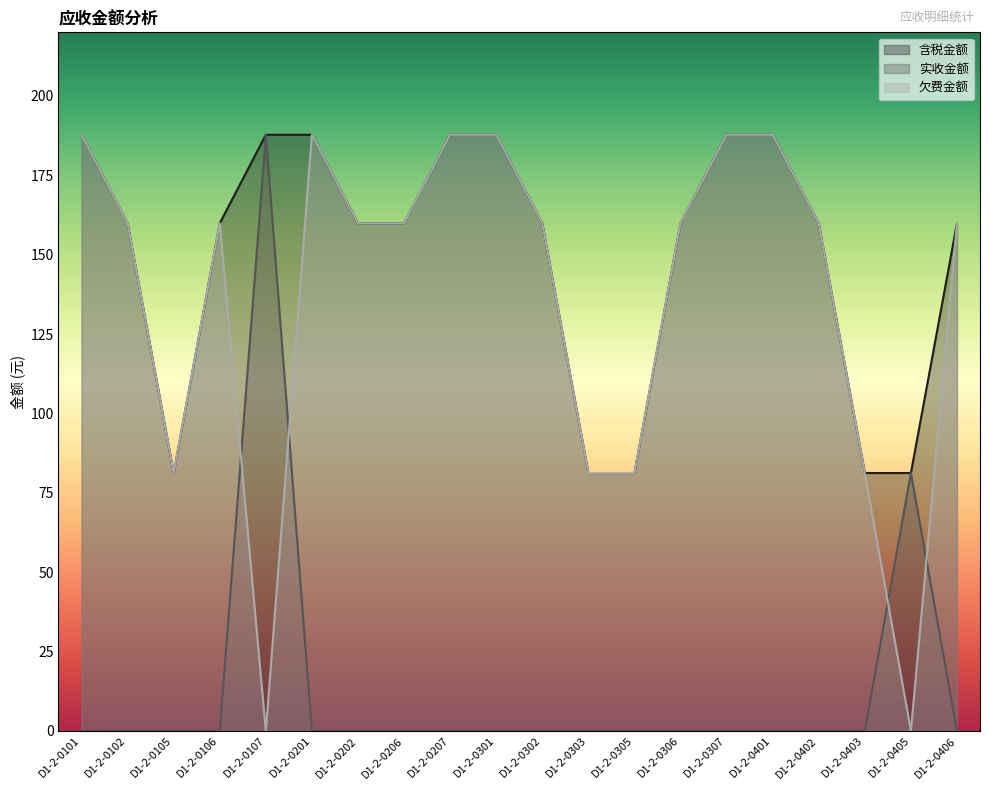

Which label corresponds to the smallest value in the chart?

D1-2-0101